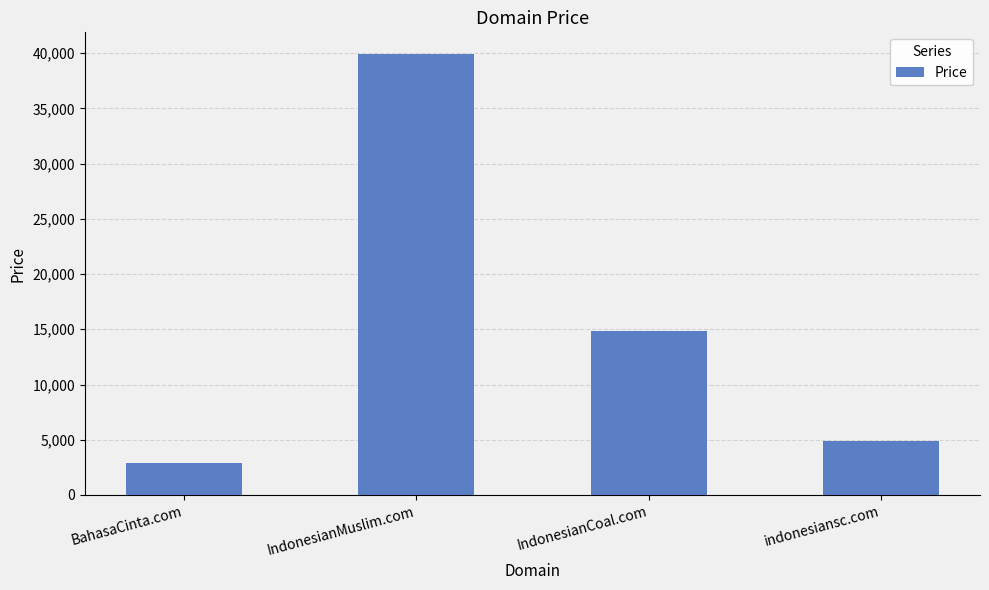

What value does the data have at IndonesianCoal.com?

14888